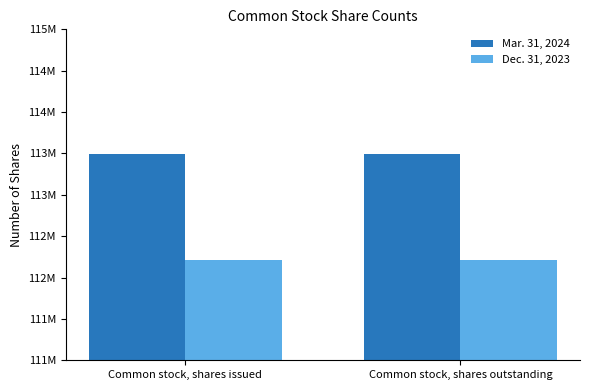

Rank the series by their average value, from lowest to highest.

Dec. 31, 2023, Mar. 31, 2024